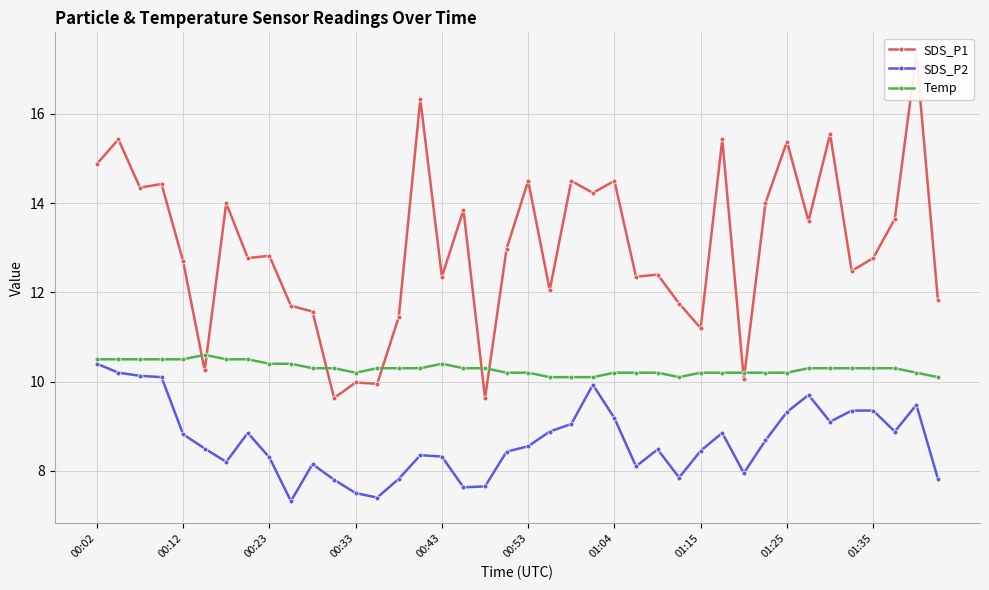

True or false: SDS_P2 has more than 1 interior local peaks.

True